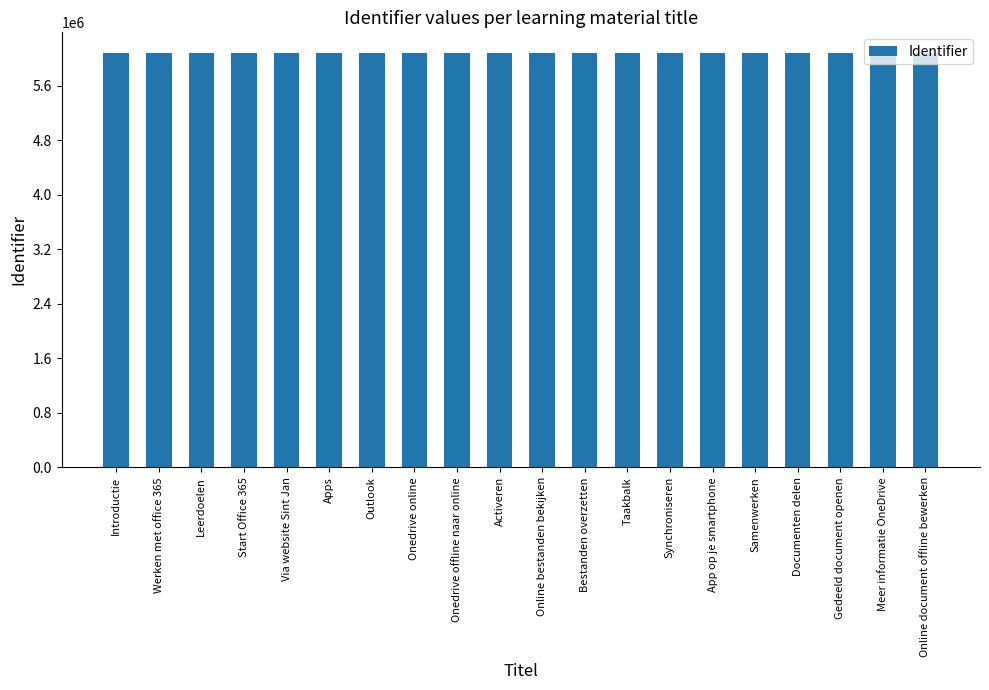

What is the difference between the second highest and minimum values?

35